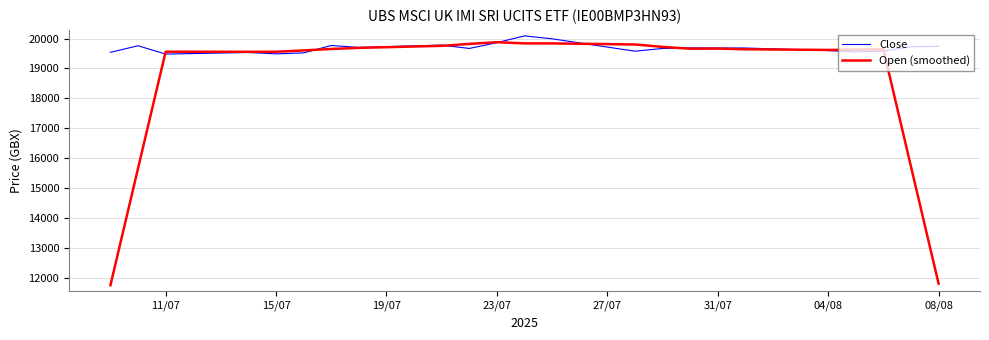

Which series has the widest spread of values?

Open (smoothed)